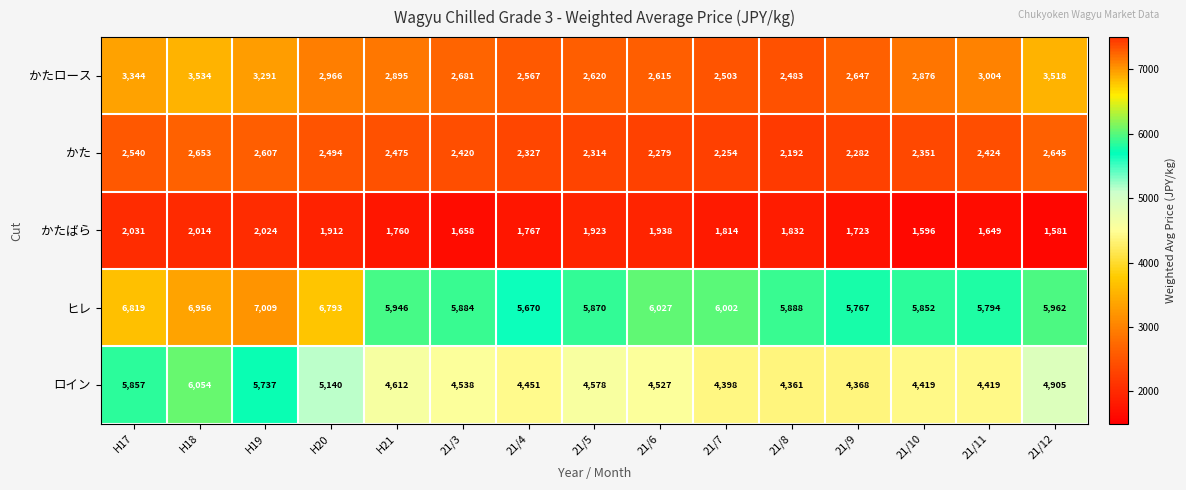

What is the difference between the highest and lowest values at H20?

4881